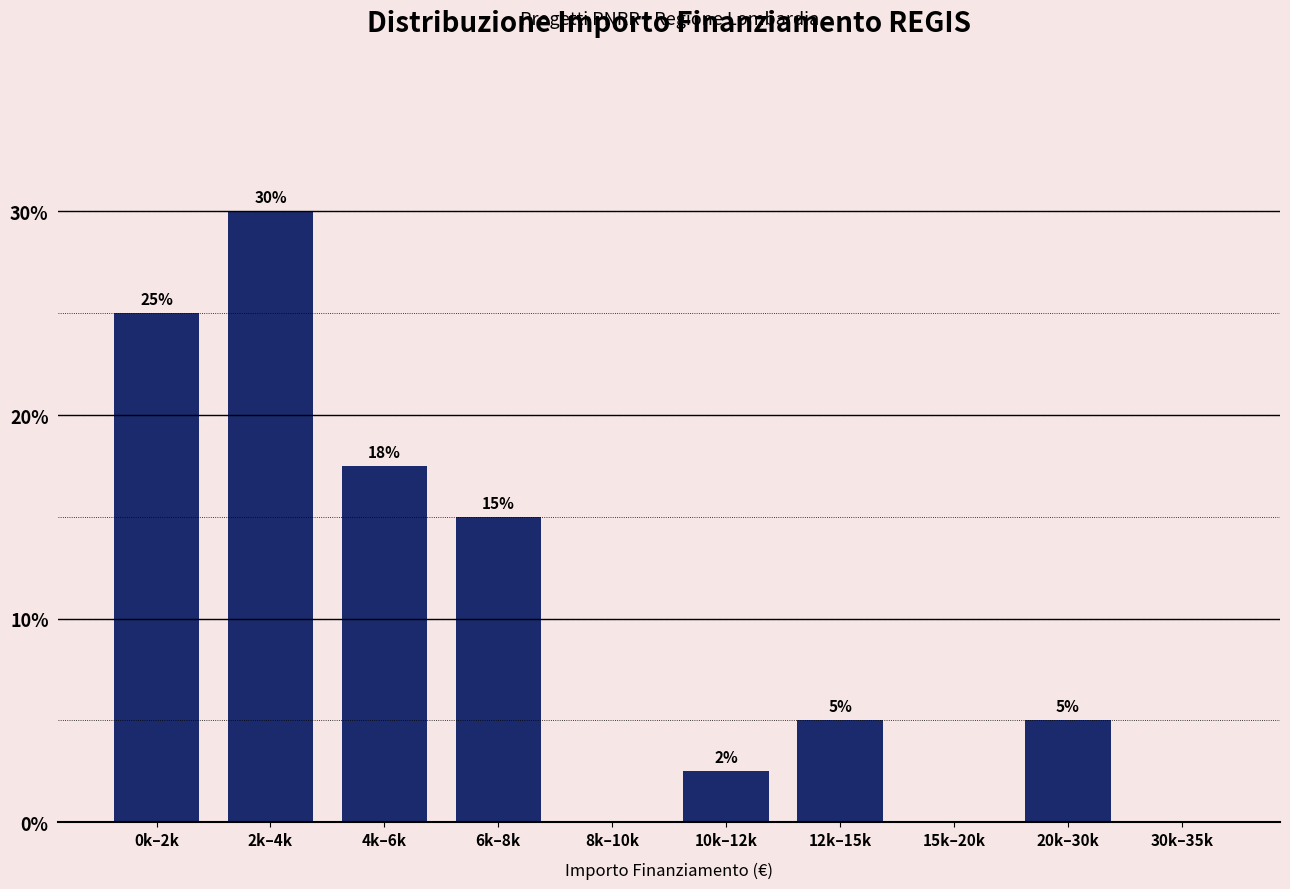

At which label is the value closest to 15?

6k–8k